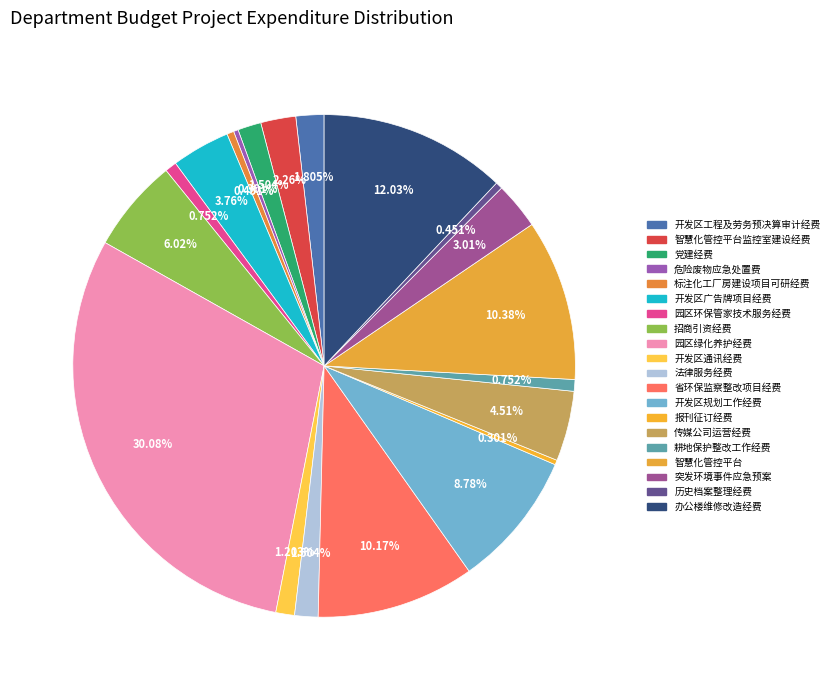

How many segments does this pie chart have?

20